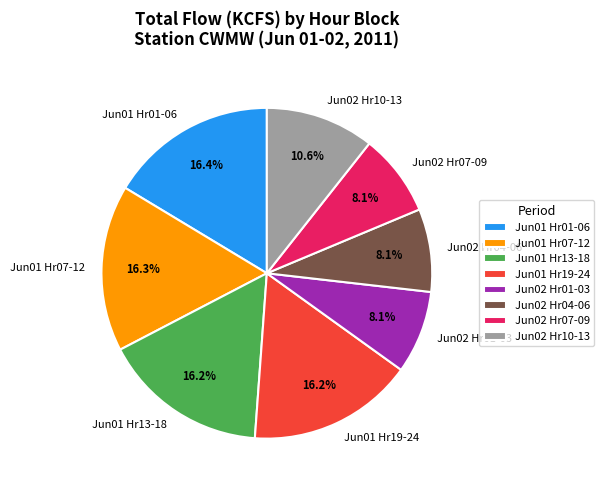

How many slices are in this pie chart?

8